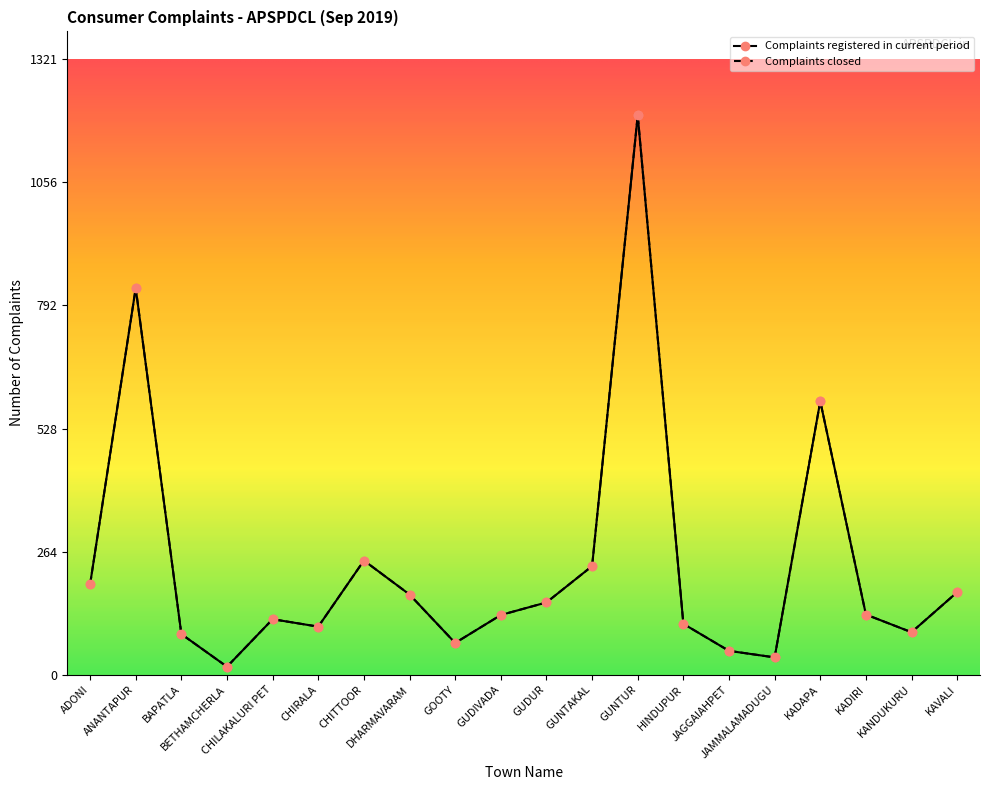

Reading right to left, transcribe all the data shown in this chart.

Complaints registered in current period: 177	91	129	587	37	51	109	1201	233	155	128	68	172	245	103	119	17	87	830	194
Complaints closed: 177	91	129	587	37	51	109	1201	233	155	128	68	172	245	103	119	17	87	830	194